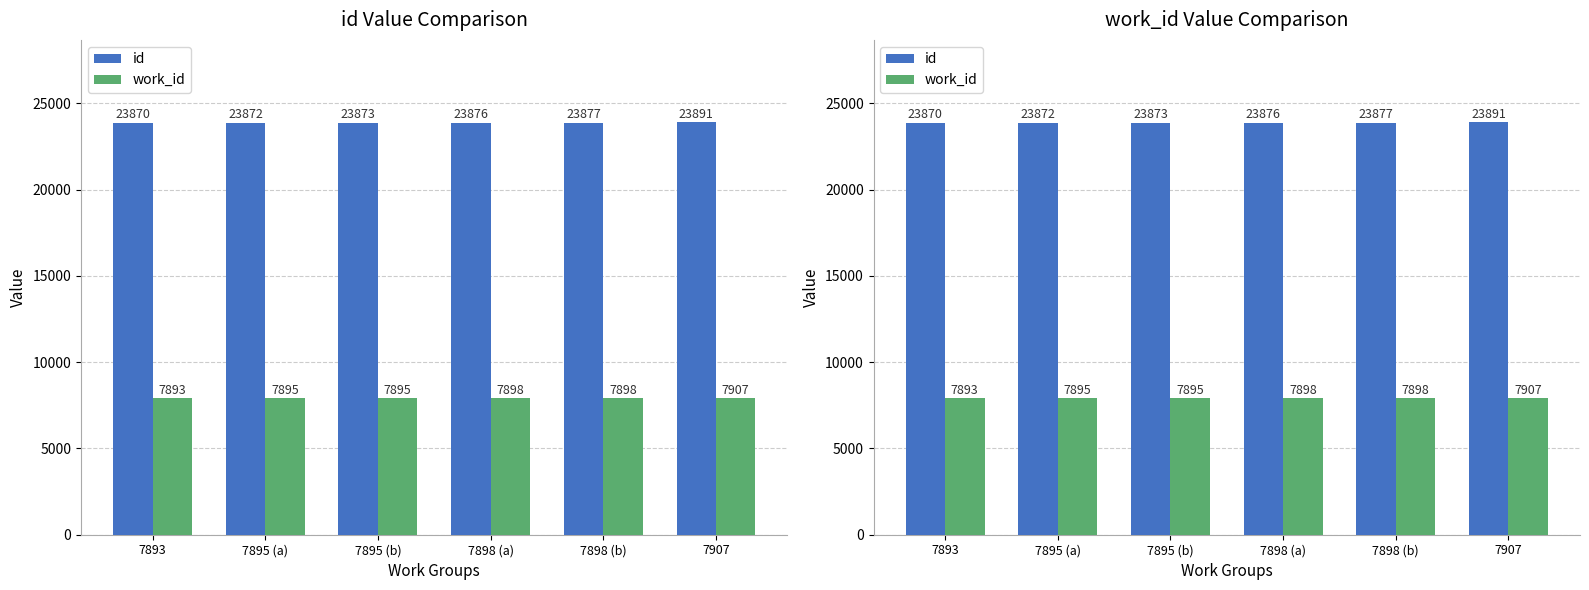

What are all the series names shown in the legend?

id, work_id